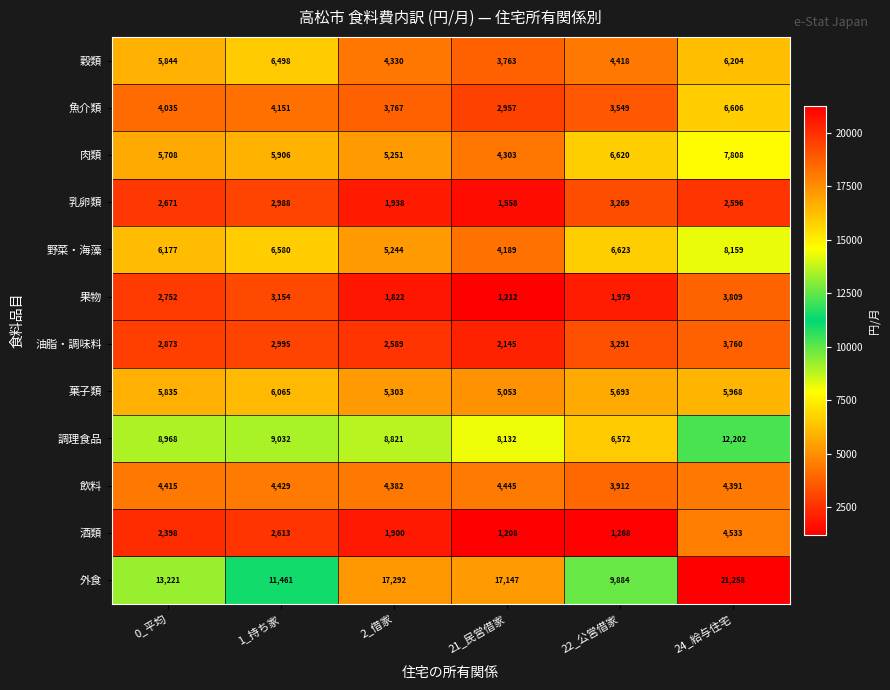

What value does the 菓子類 series have at 22_公営借家, to the nearest 100?

5700